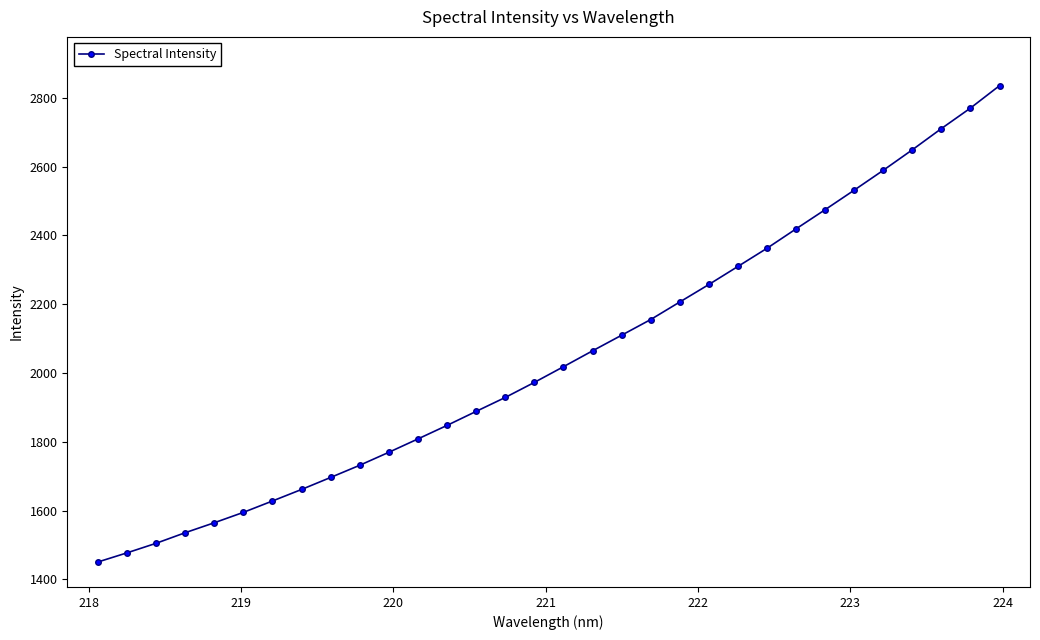

Count the number of categories in the chart.

32